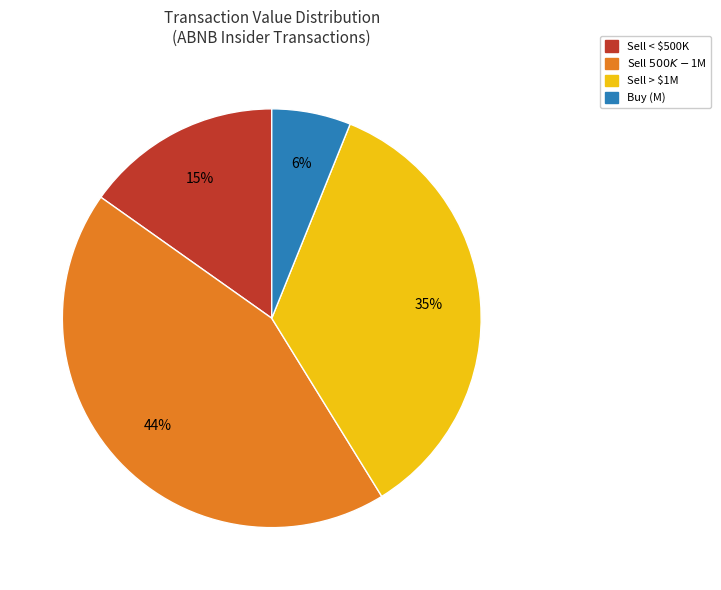

Is there any slice that represents more than half of the pie?

No